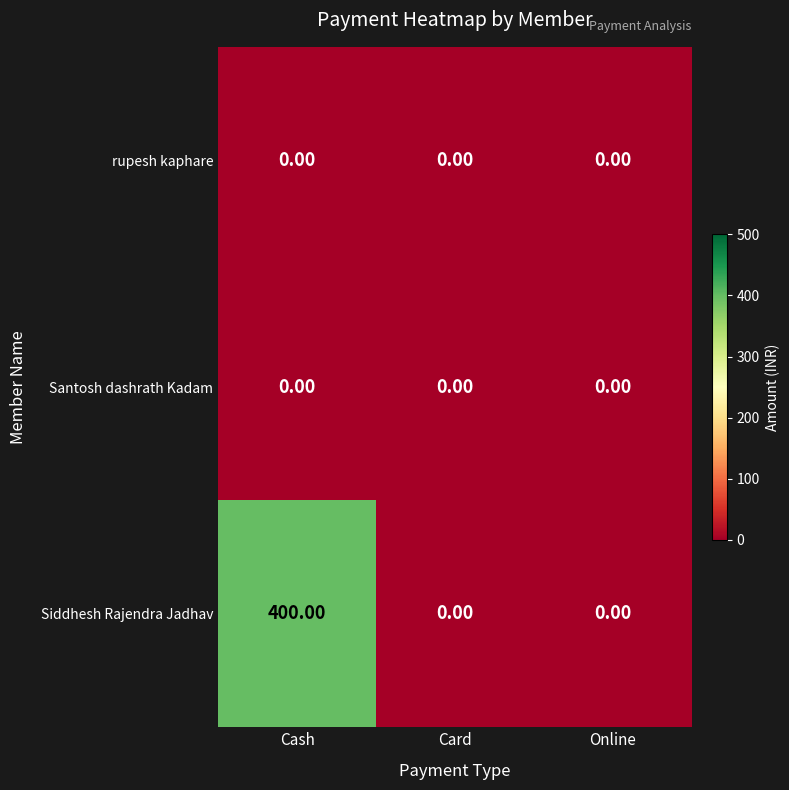

Which series has the largest range (max minus min)?

Siddhesh Rajendra Jadhav